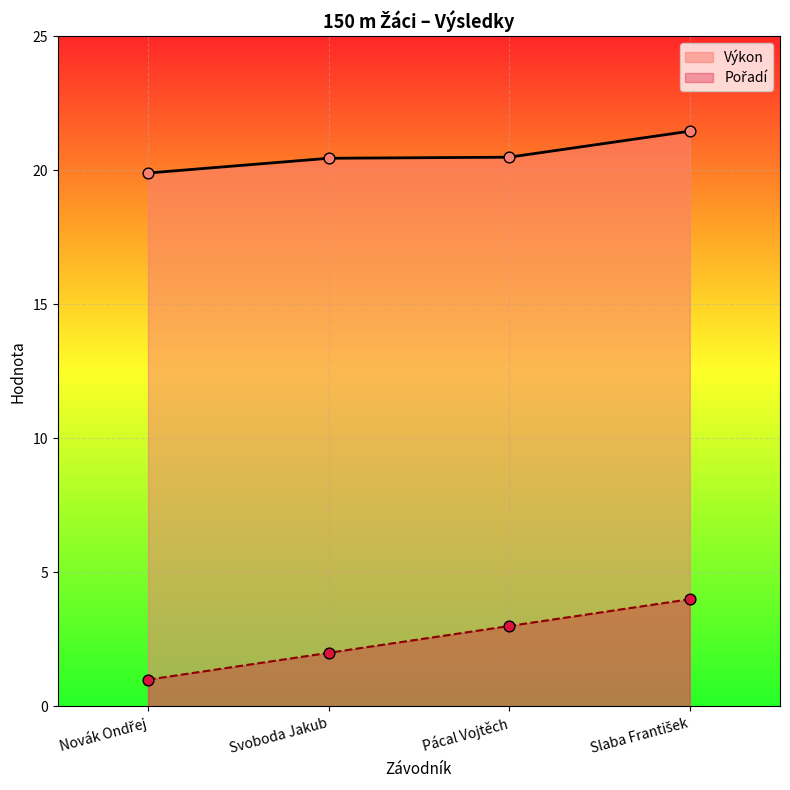

What is the total value across all series at Pácal Vojtěch?

23.5